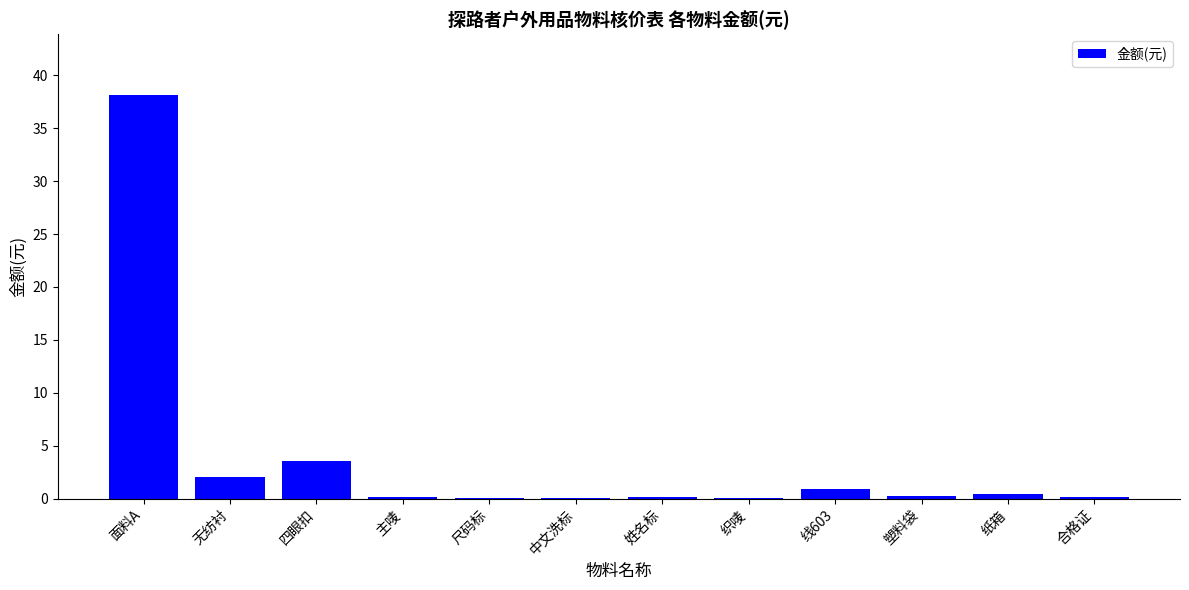

What is the sum of all values?

45.9